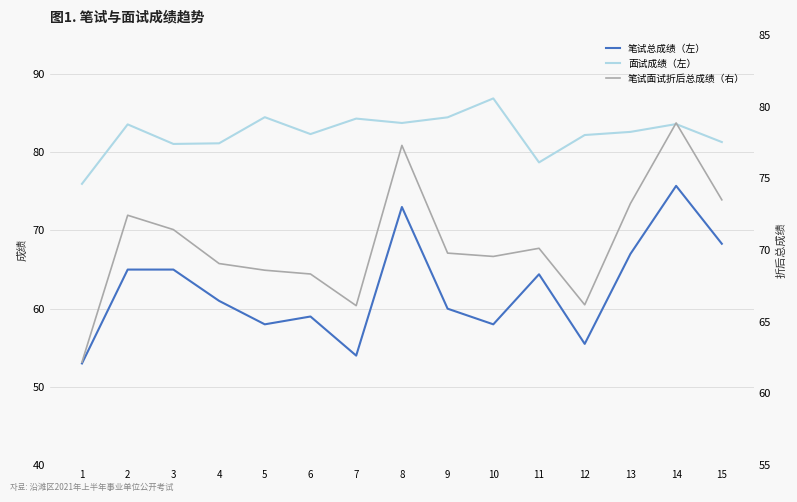

Read the 笔试面试折后总成绩（右） value at 4.

69.1